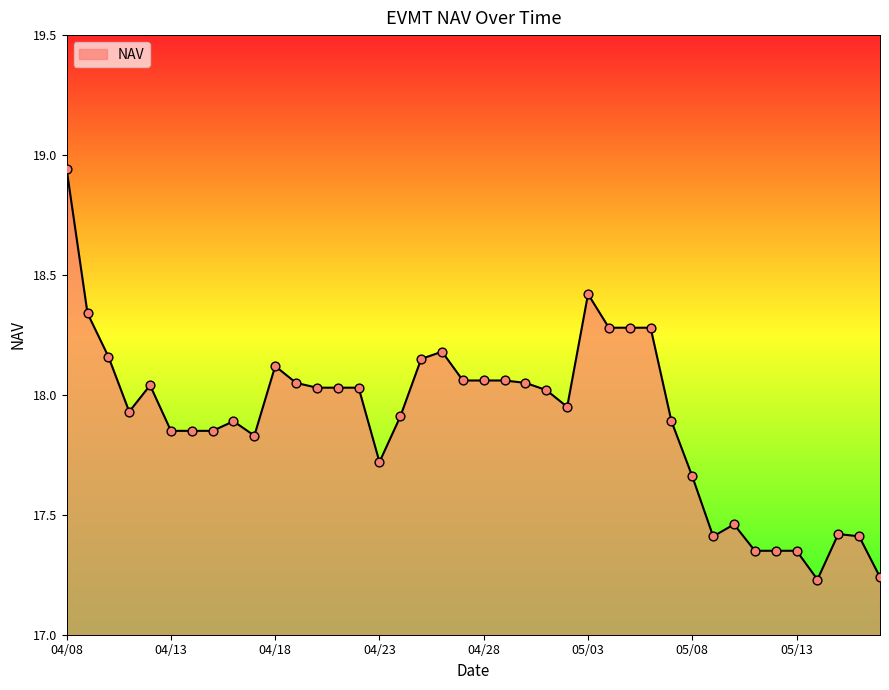

What is the difference between the maximum and minimum values?

1.7